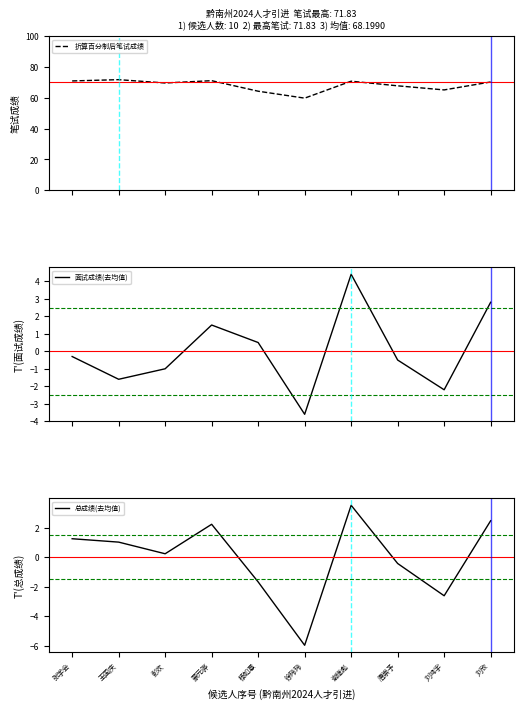

What is the difference between the second highest and minimum values in the 折算百分制后笔试成绩 series?

11.3